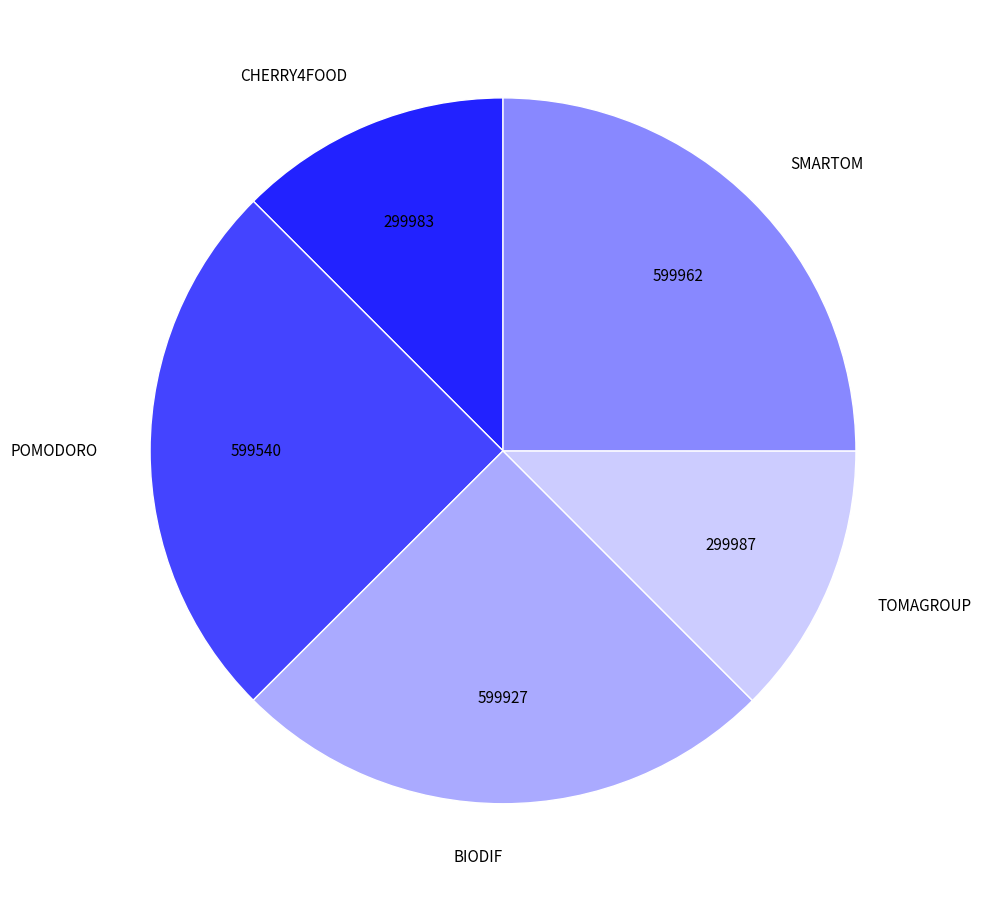

Is the sum of TOMAGROUP and SMARTOM greater than half?

No